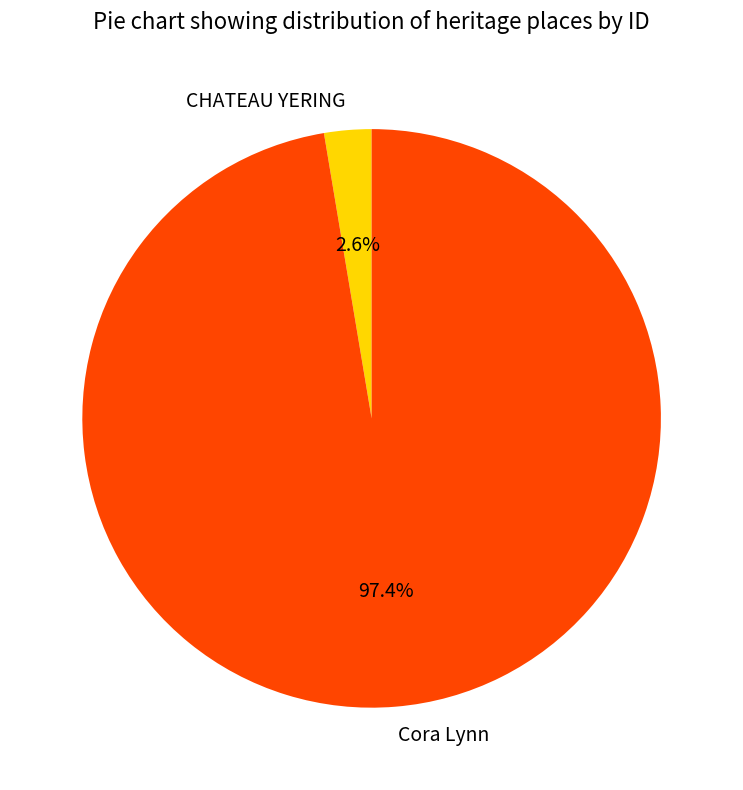

What percentage do Cora Lynn and CHATEAU YERING together represent?

100.0%